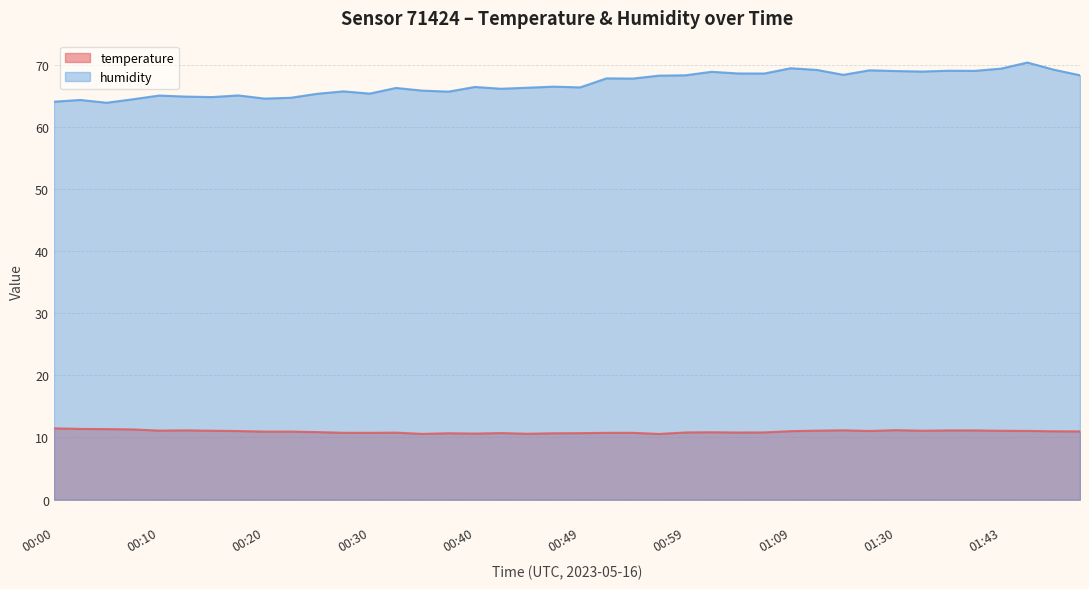

Where is the first local maximum for temperature?

00:13